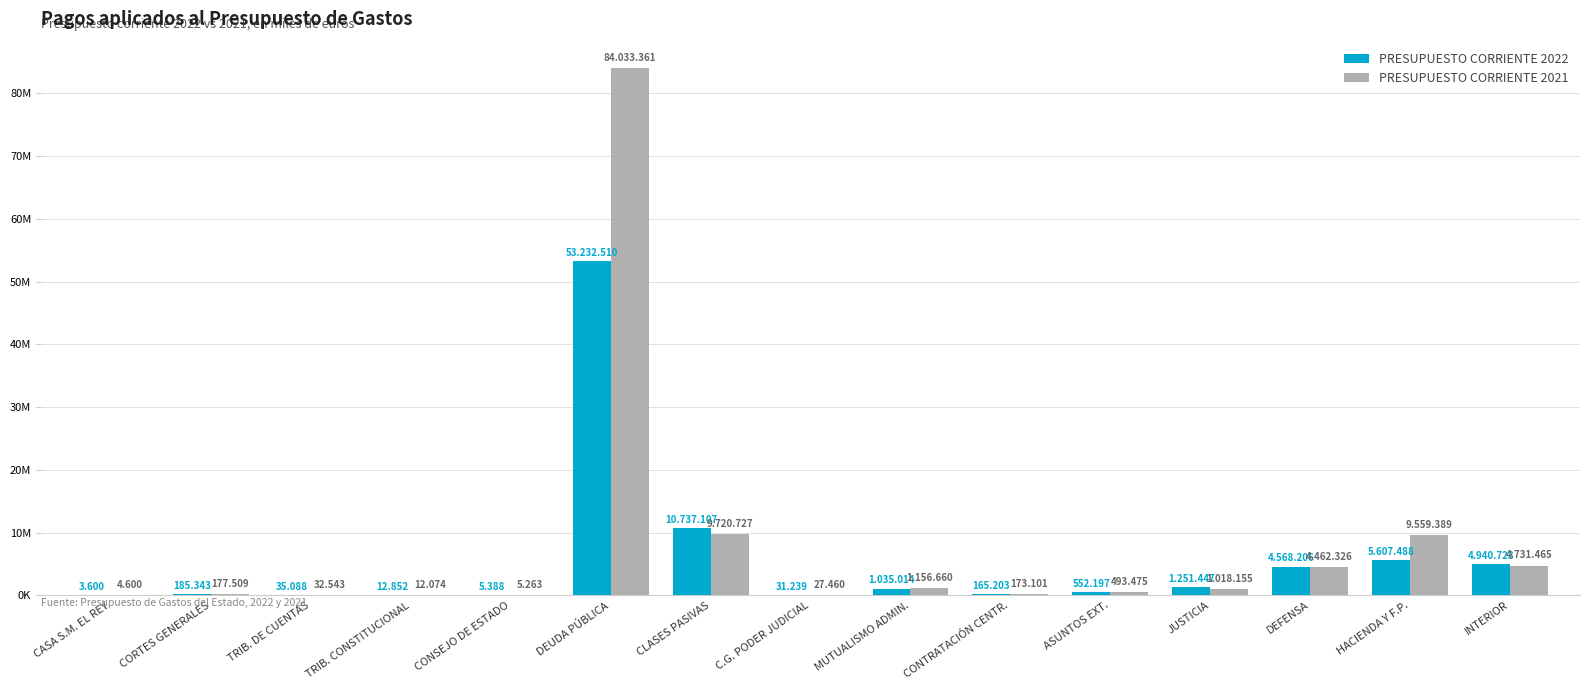

Which series has the largest total across all categories?

PRESUPUESTO CORRIENTE 2021